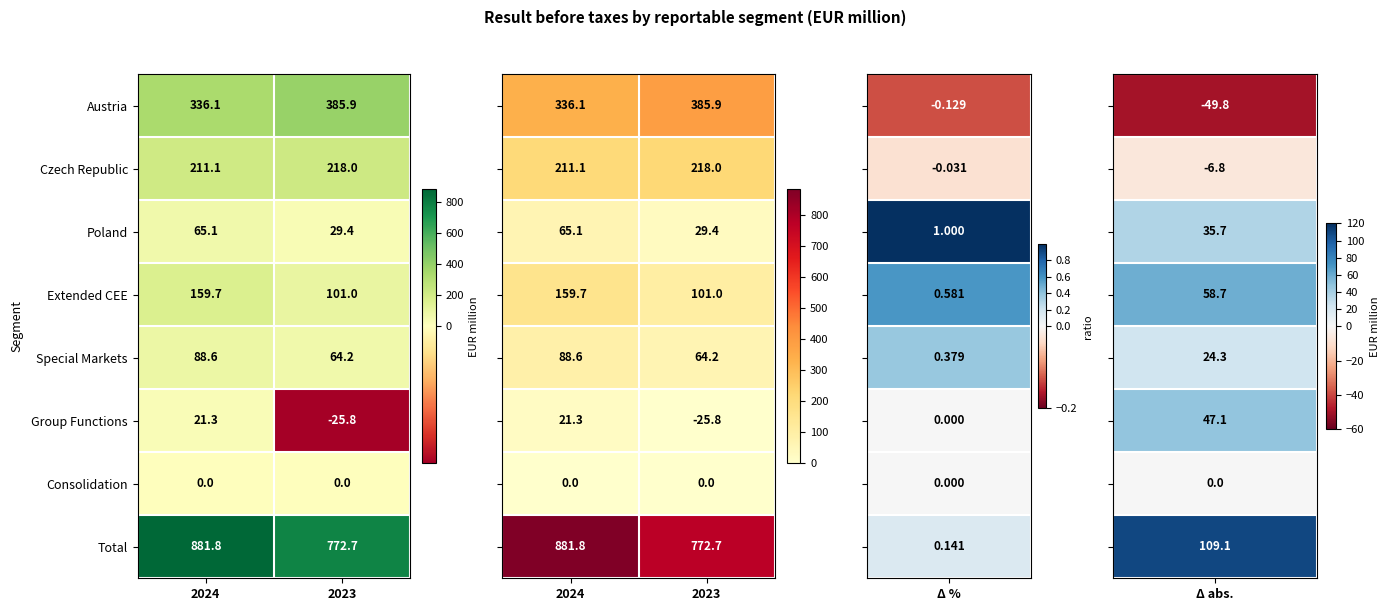

What is the total value across all series at 2023?

1545.4